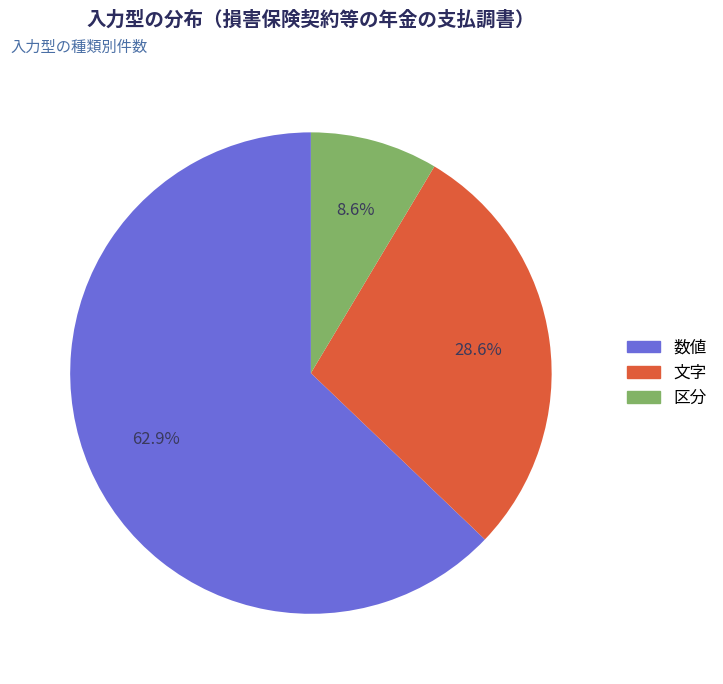

Is it true that 数値 is 72% of the pie?

False